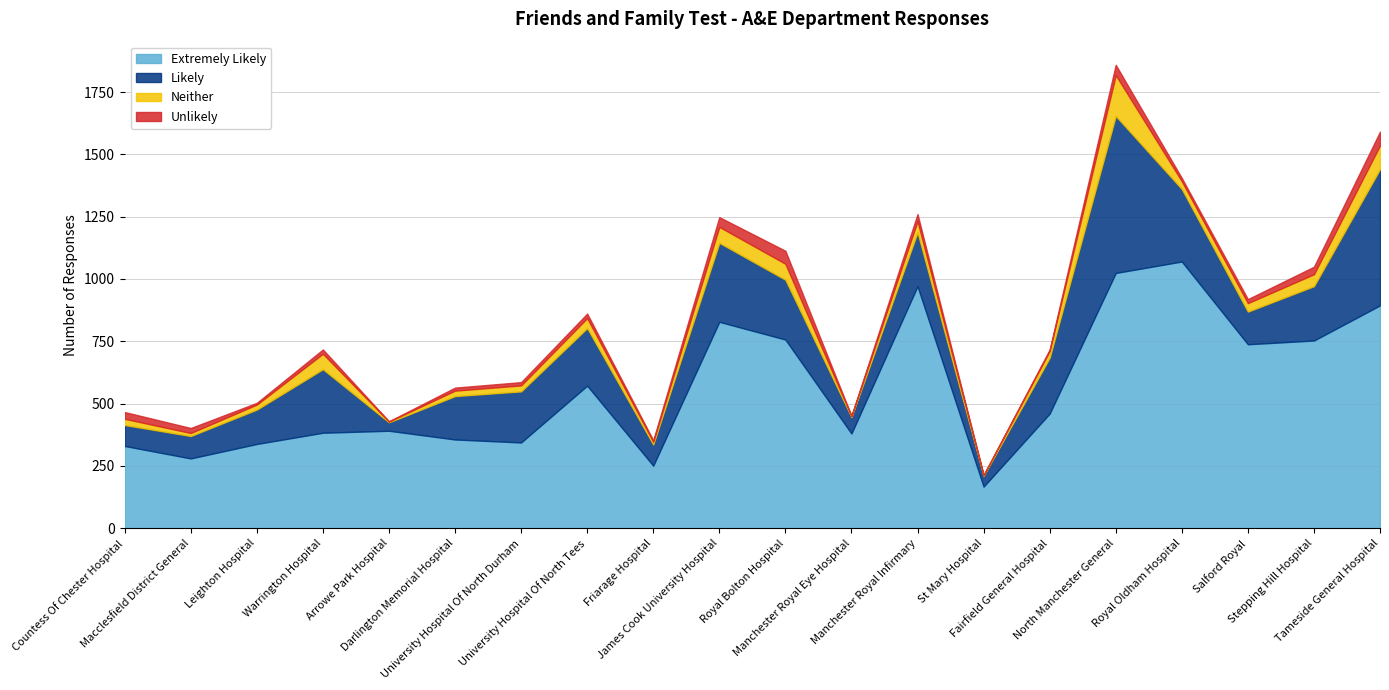

What is the difference between the second highest and minimum values in the Extremely Likely series?

857